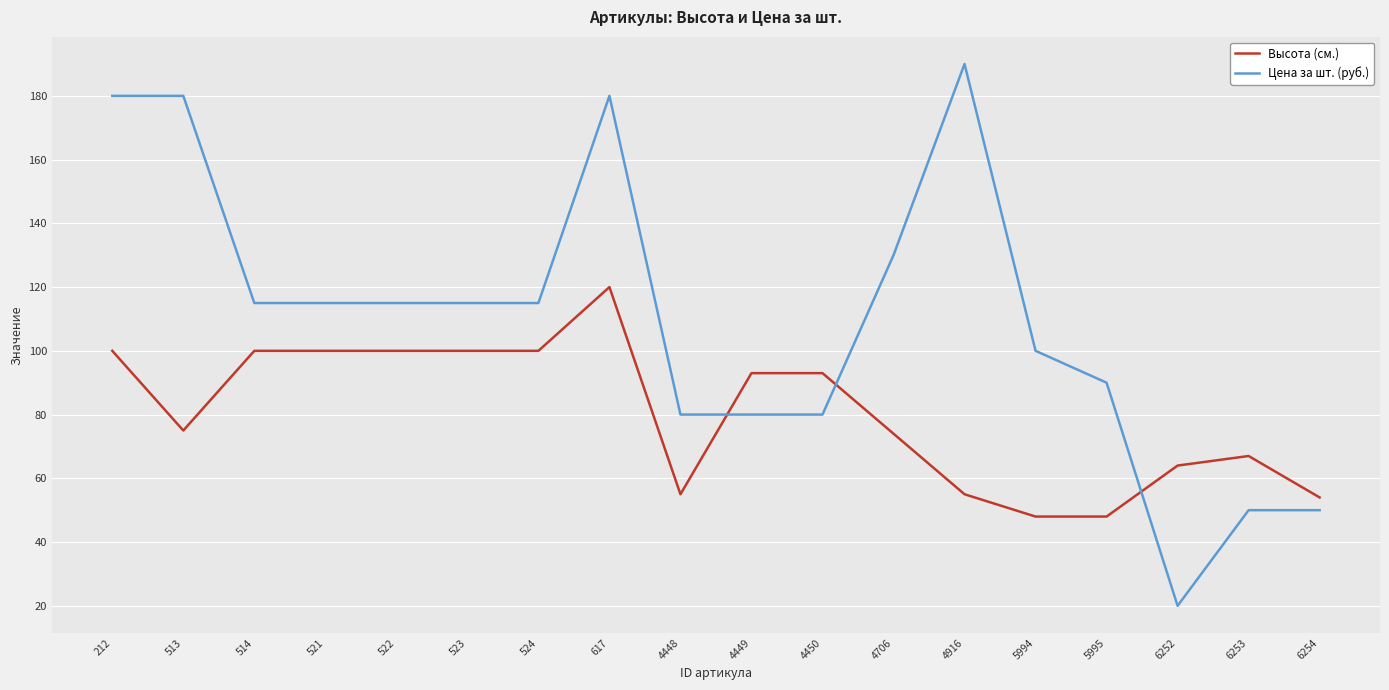

Which series ends up on top after the final intersection of Высота (см.) and Цена за шт. (руб.)?

Высота (см.)